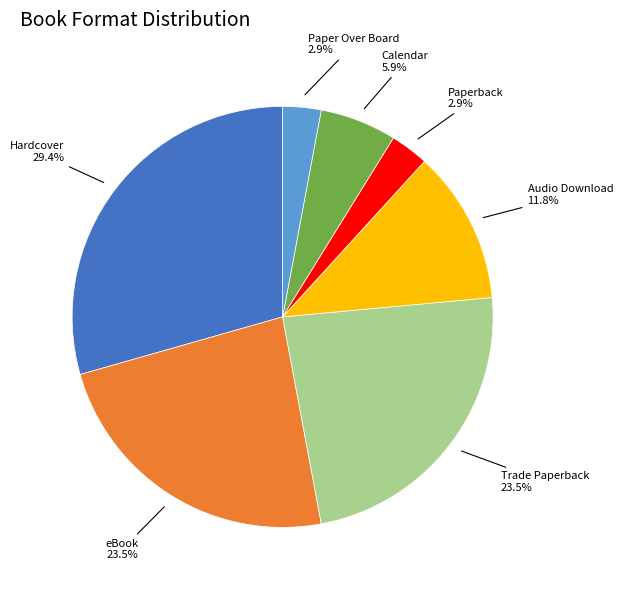

Is there any slice that represents more than half of the pie?

No